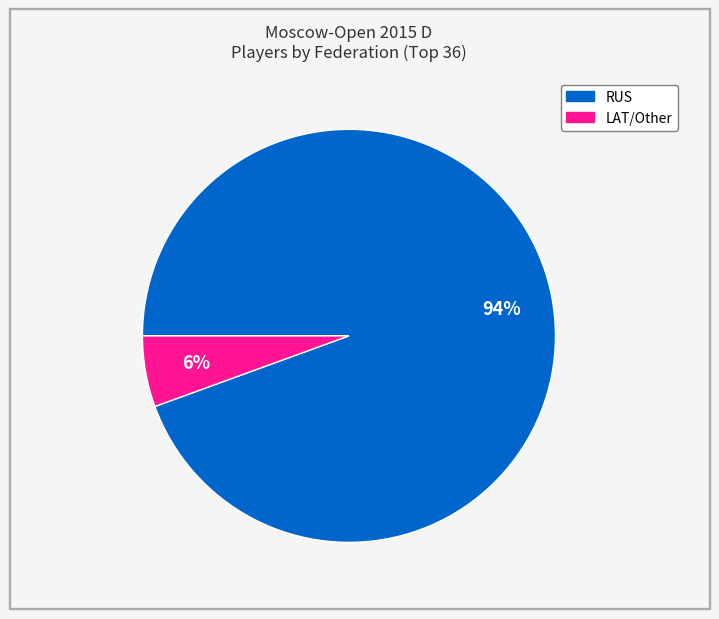

Is there any slice that represents more than half of the pie?

Yes